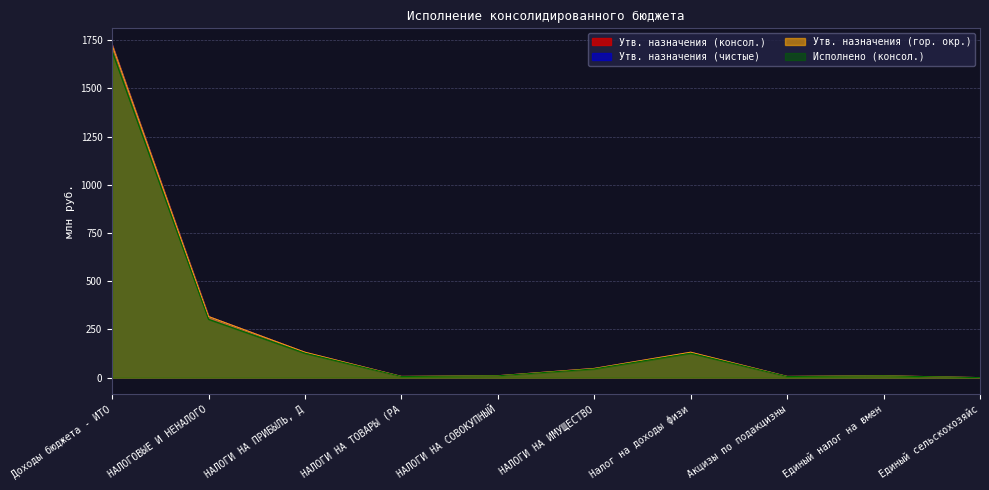

What is the total value across all series at НАЛОГИ НА ПРИБЫЛЬ, Д?

521.8